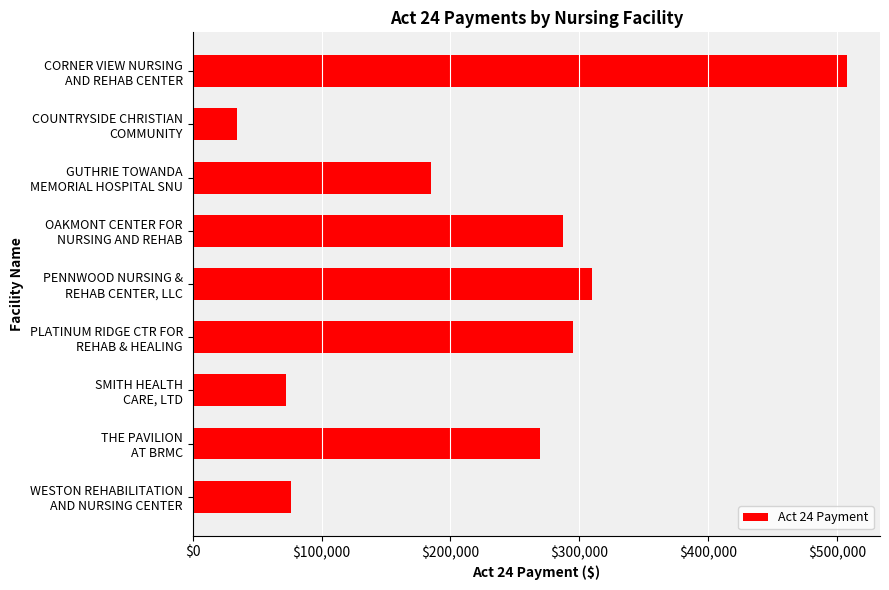

What is the value of the 8th bar from the top?

269118.2